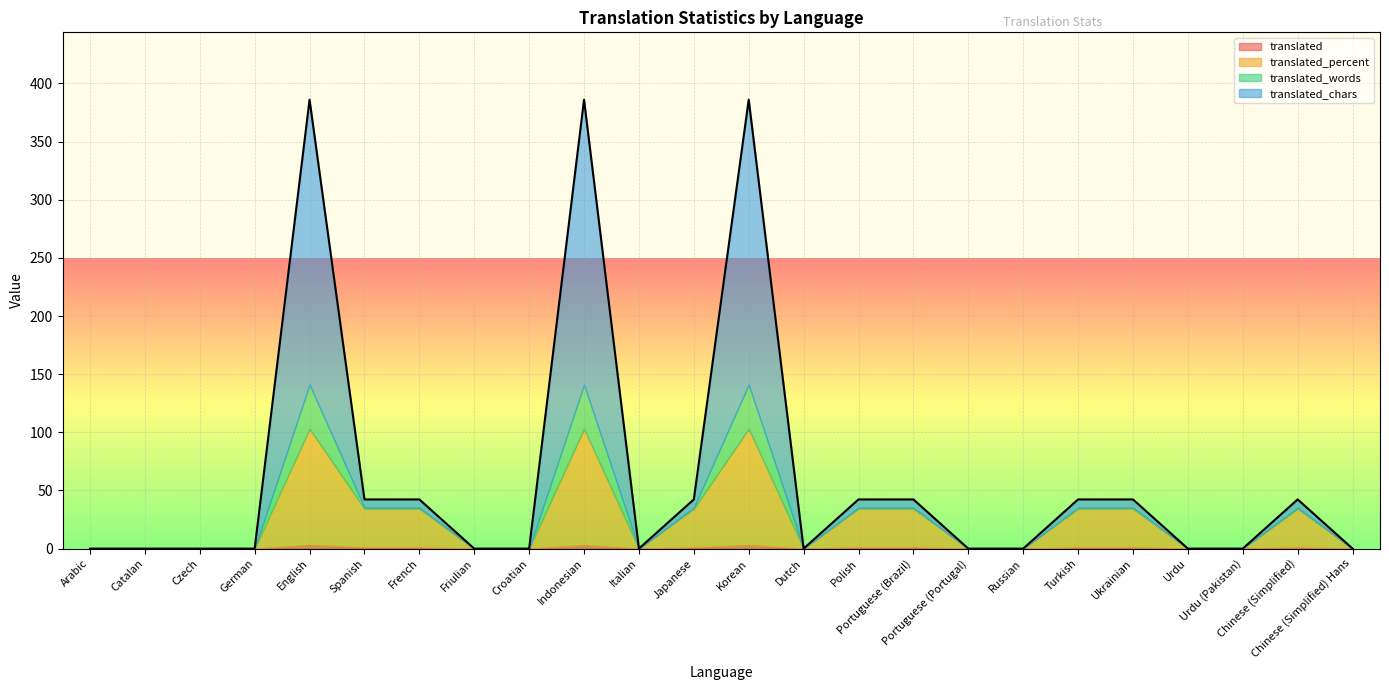

Rank the series at Portuguese (Portugal) from lowest to highest value.

translated, translated_percent, translated_words, translated_chars